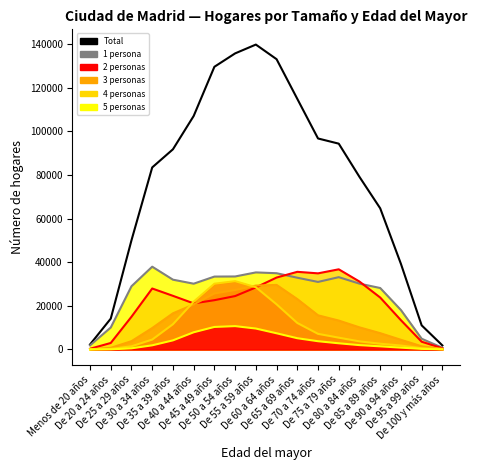

What is the difference between the maximum and minimum values in the 1 persona series?

37185